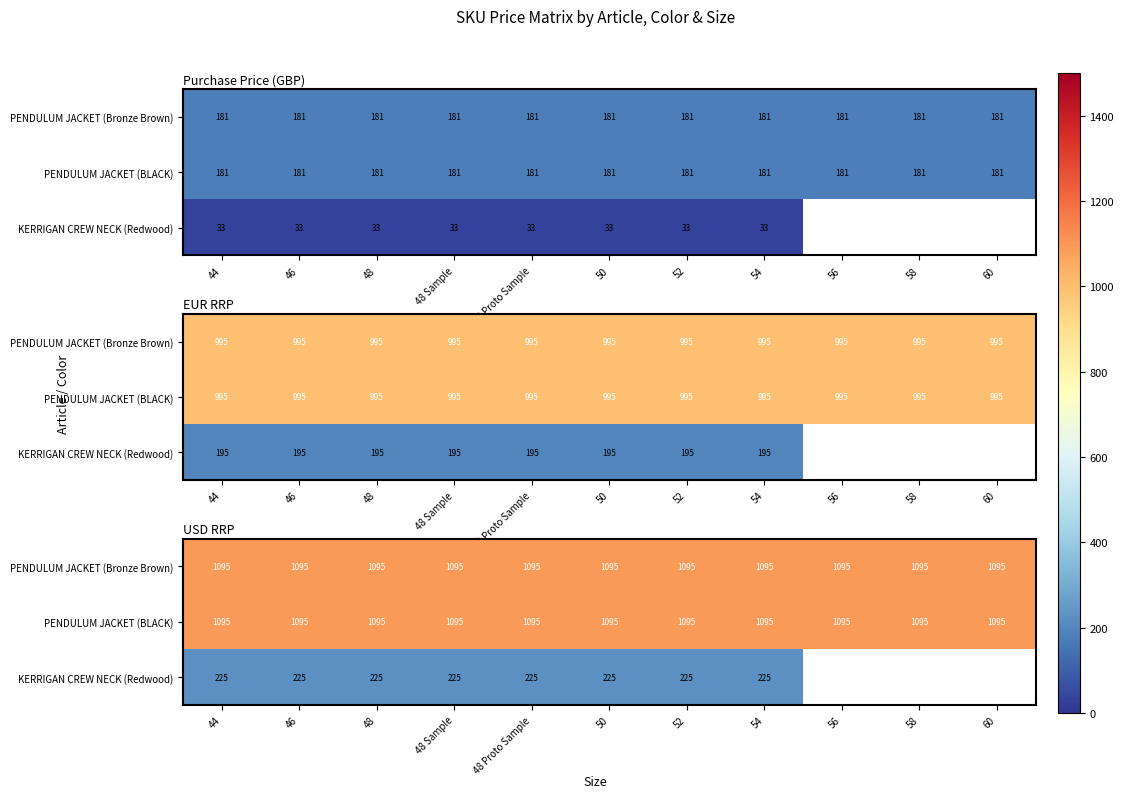

Which has a higher value, 58 or 56?

58